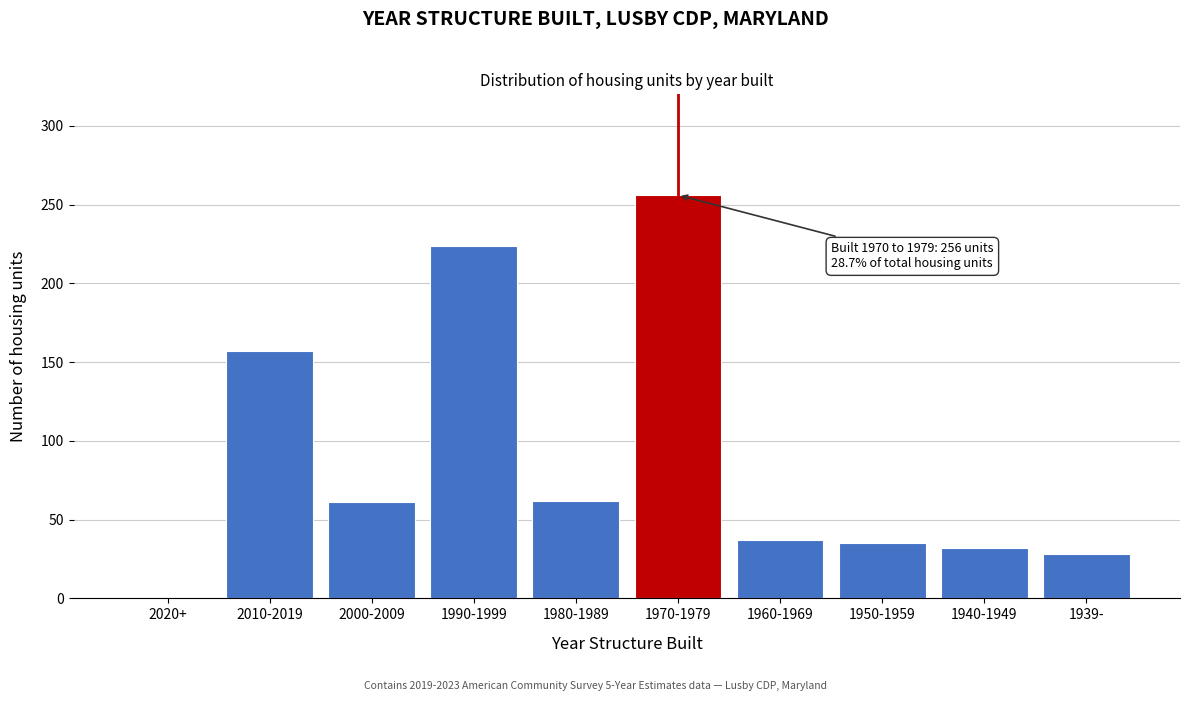

Which label corresponds to the largest value in the chart?

1970-1979